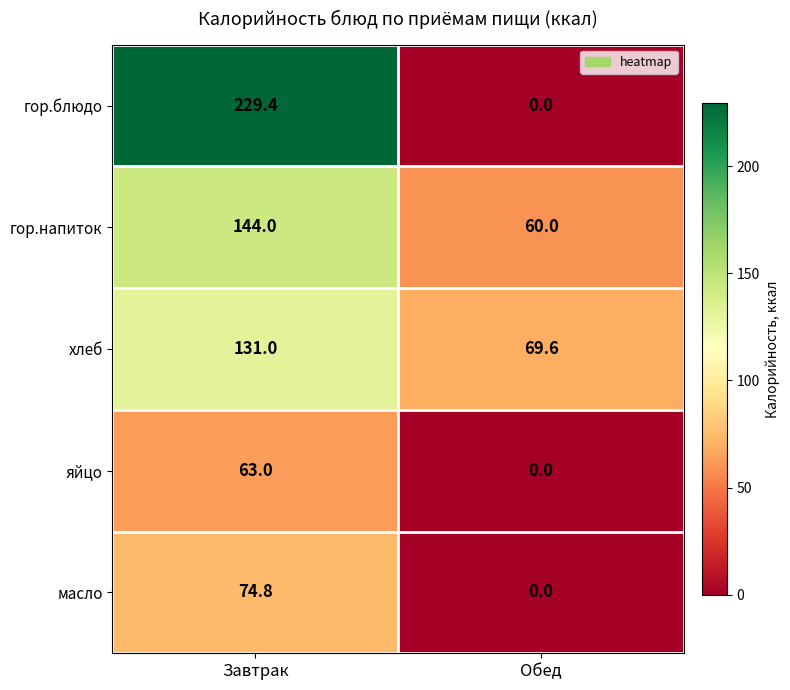

True or false: яйцо has a value of 63.0 at Завтрак.

True